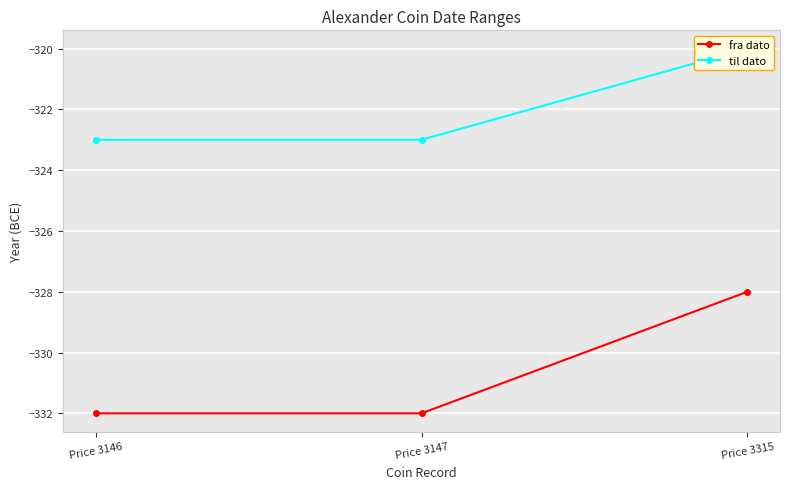

What is the difference between the fra dato values at Price 3147 and Price 3315?

4